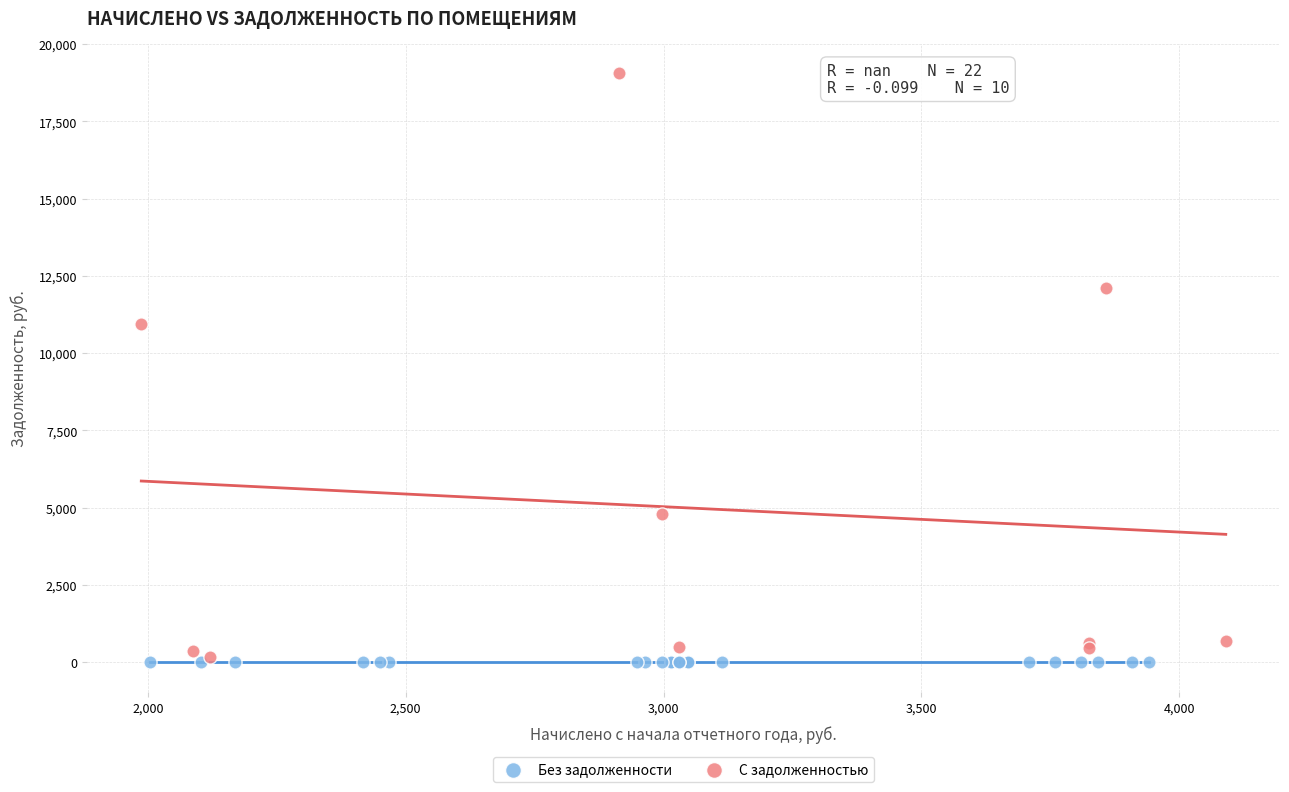

Which series reaches the maximum Y coordinate?

С задолженностью